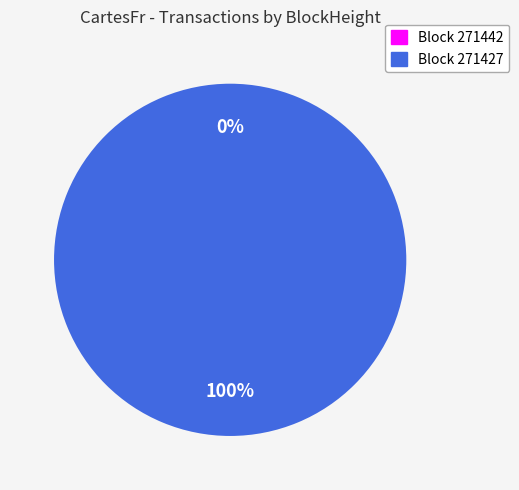

Do 271442 and 271427 together represent more than half of the pie?

Yes